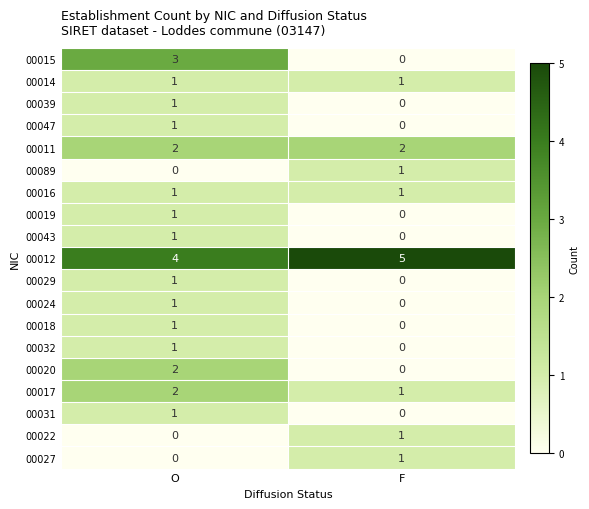

Which category has the lowest value in the 00018 series?

F